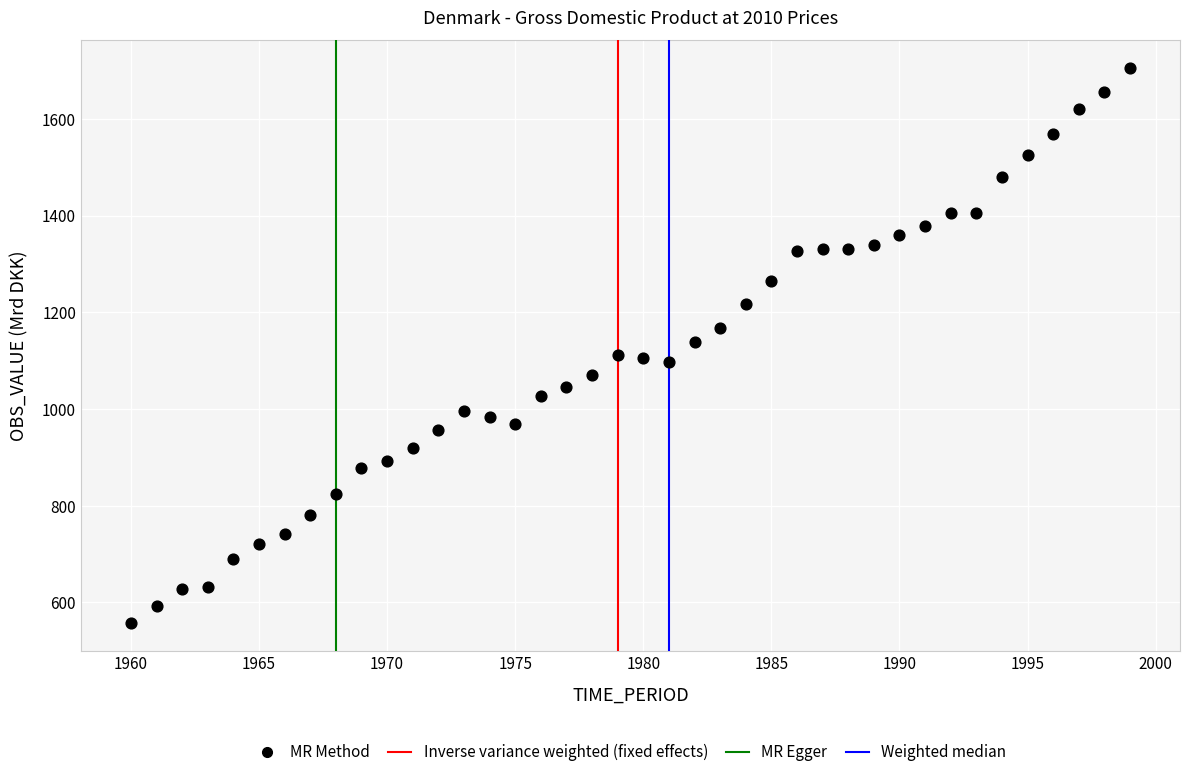

What is the range of Y values (max minus min)?

1147.2